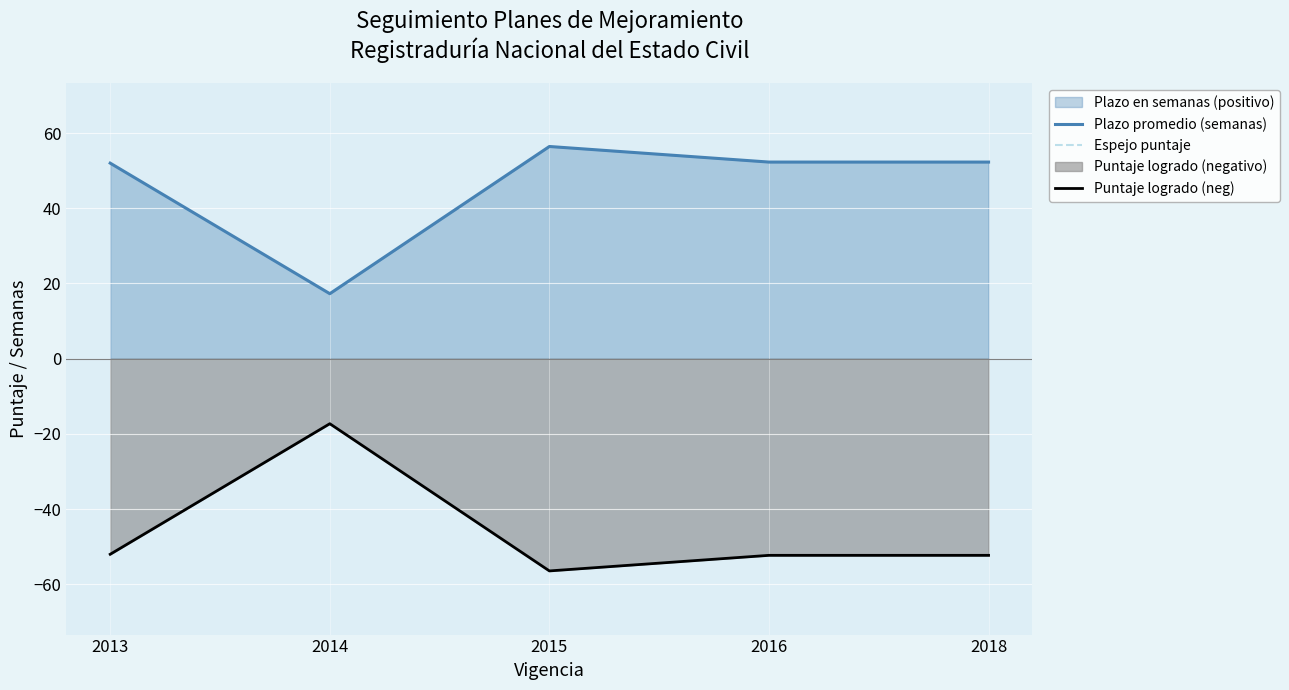

Does the chart display data point markers on the line(s)?

No